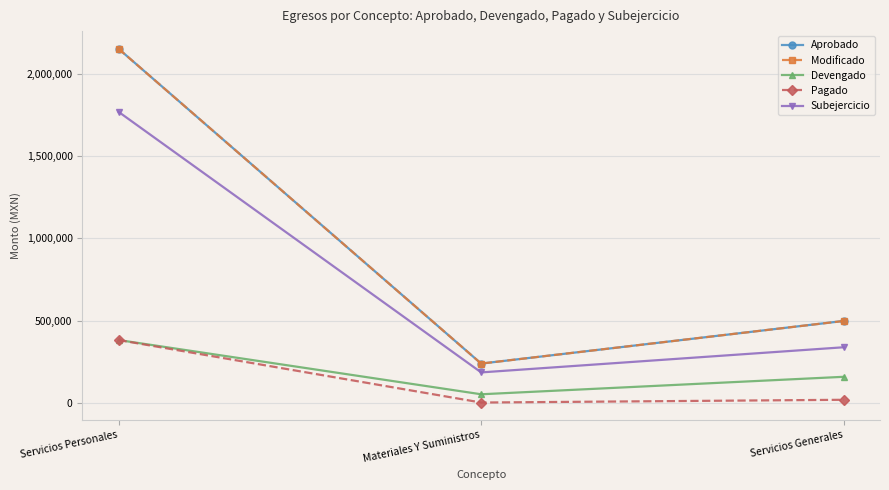

How many data points in Devengado are above 159747?

2